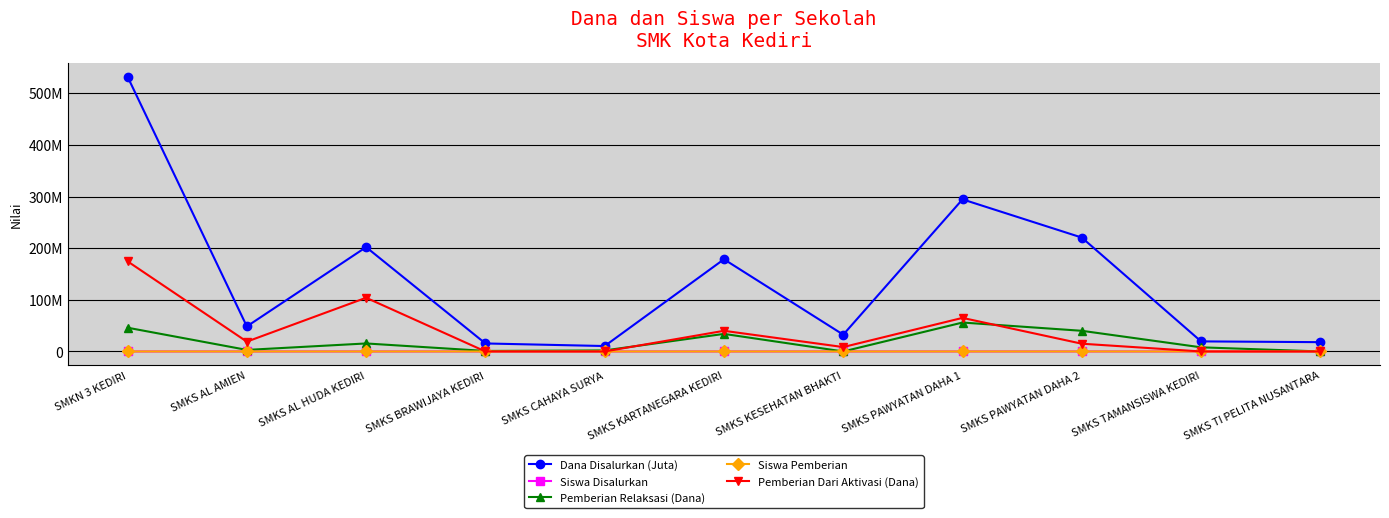

Which series changed the most between SMKS AL AMIEN and SMKS CAHAYA SURYA?

Dana Disalurkan (Juta)